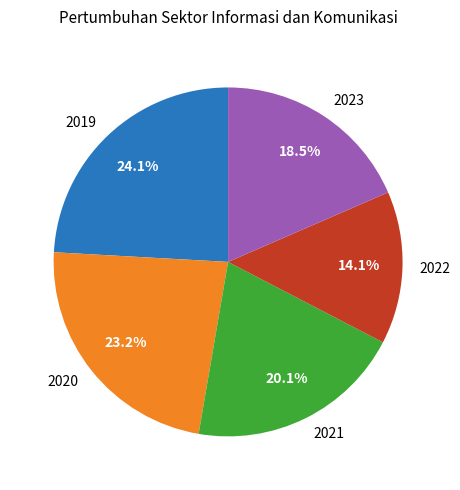

Is the sum of 2021 and 2019 greater than half?

No